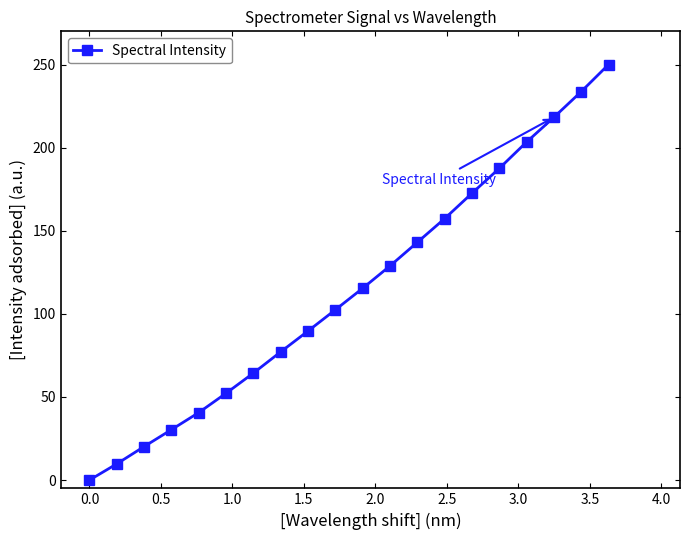

True or false: there are more than 1 points higher than both neighbors.

False